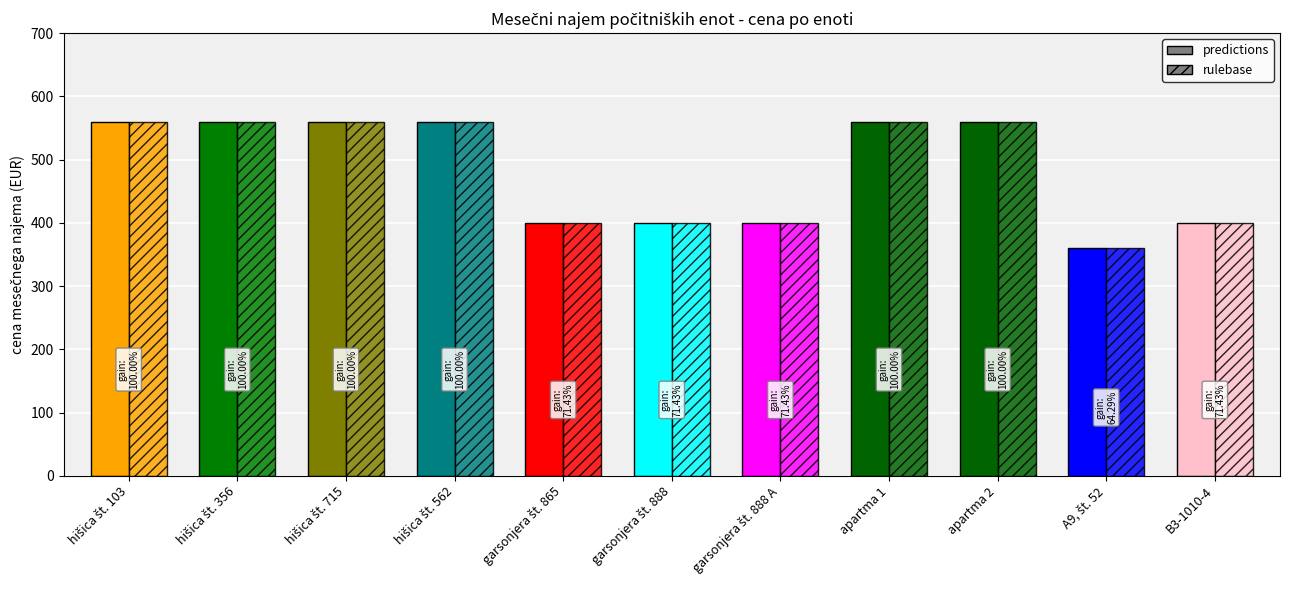

Reading left to right, extract all data points from this chart.

predictions: hišica št. 103=560	hišica št. 356=560	hišica št. 715=560	hišica št. 562=560	garsonjera št. 865=400	garsonjera št. 888=400	garsonjera št. 888 A=400	apartma 1=560	apartma 2=560	A9, št. 52=360	B3-1010-4=400
rulebase: hišica št. 103=560	hišica št. 356=560	hišica št. 715=560	hišica št. 562=560	garsonjera št. 865=400	garsonjera št. 888=400	garsonjera št. 888 A=400	apartma 1=560	apartma 2=560	A9, št. 52=360	B3-1010-4=400